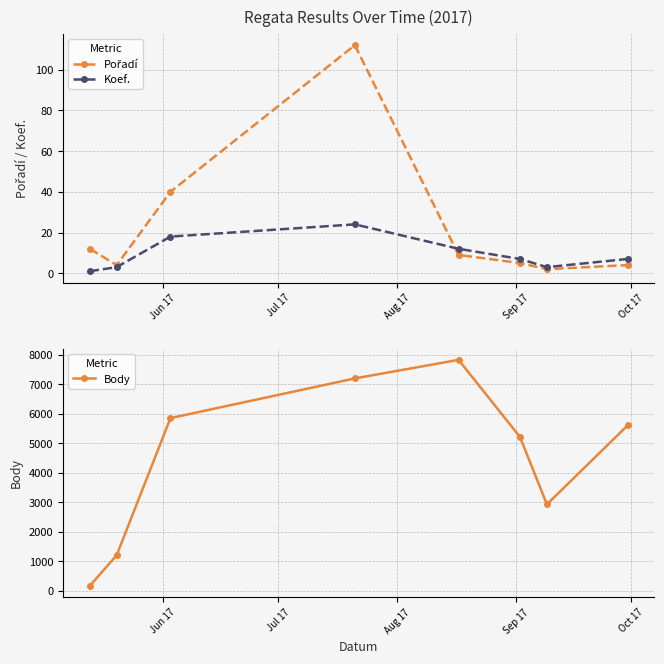

In Koef., how many points are higher than both neighbors (excluding endpoints)?

1